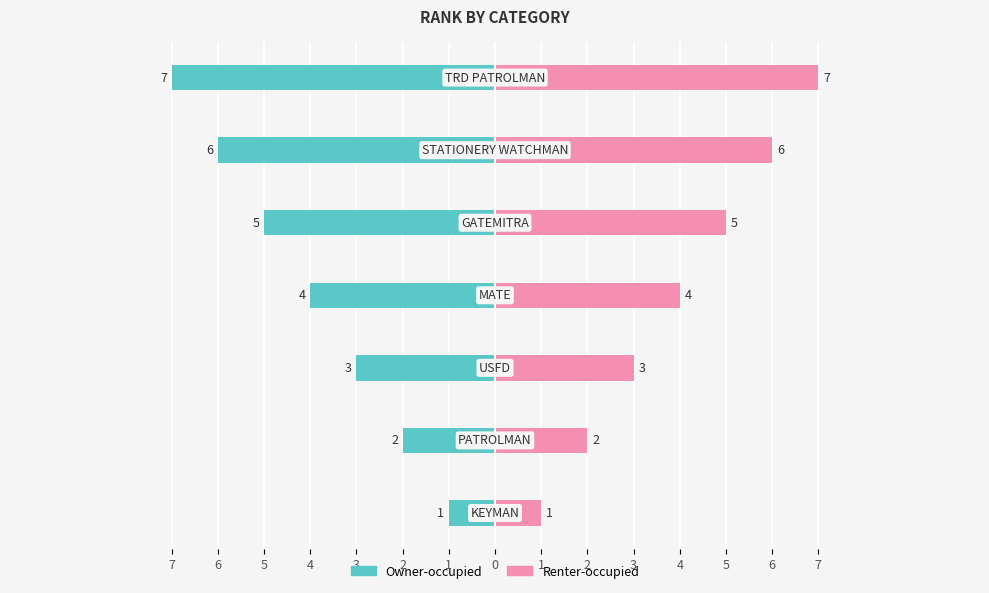

How many groups of bars are there?

7